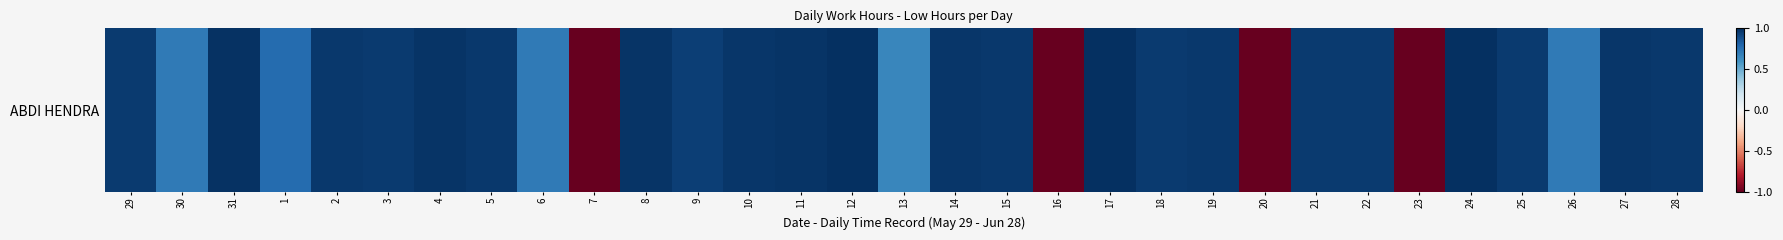

What value does the data have at 7?

-1.0